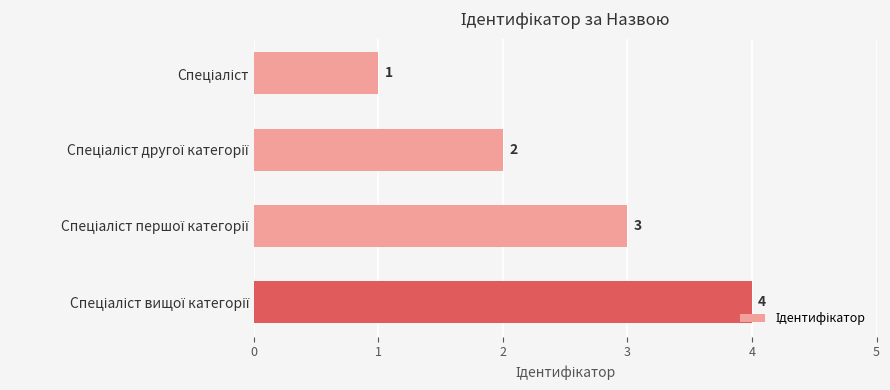

Count the values in the range 2 to 4.

3